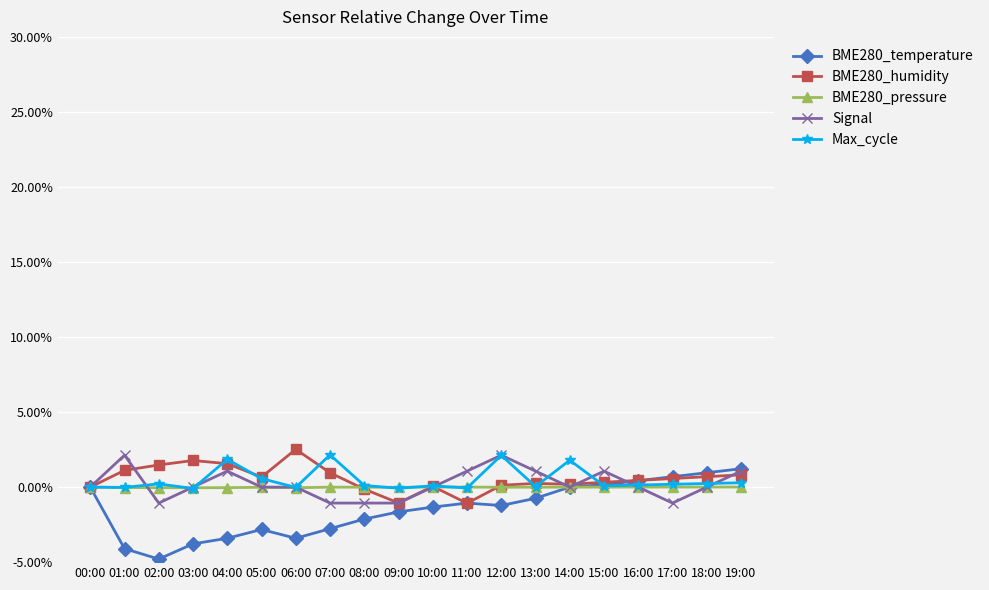

Does the chart have visible grid lines?

Yes